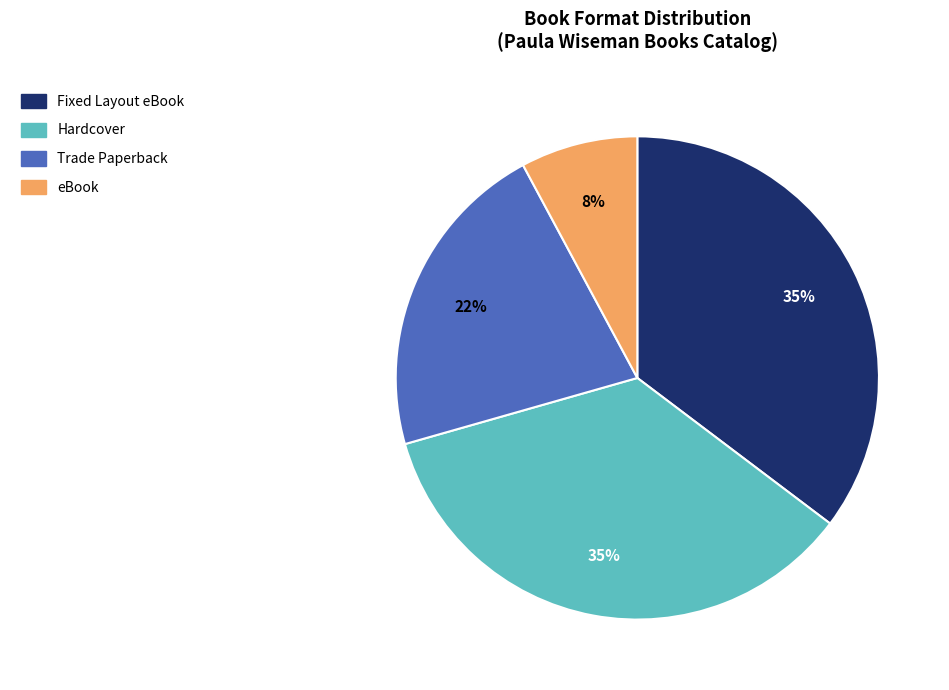

To the nearest percent, what percentage of the pie is Fixed Layout eBook?

35%